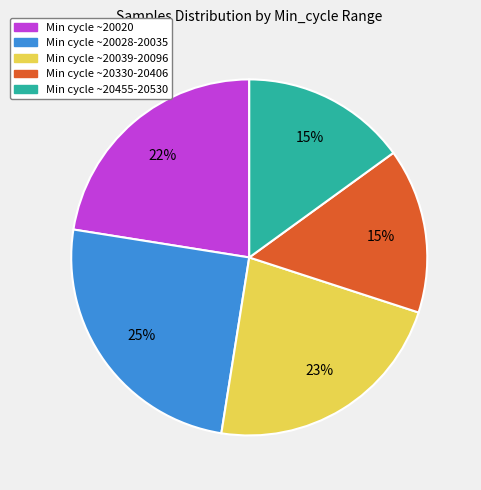

What is the ratio of the value at Min cycle ~20020 to the value at Min cycle ~20028-20035?

0.9